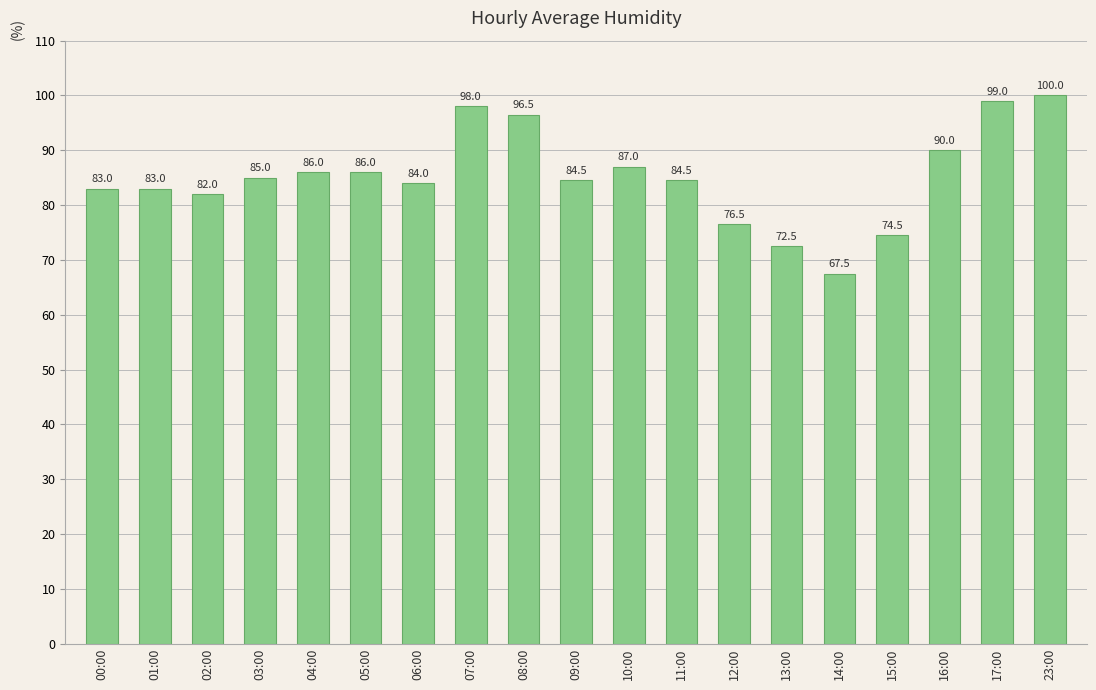

What is the greatest value displayed?

100.0